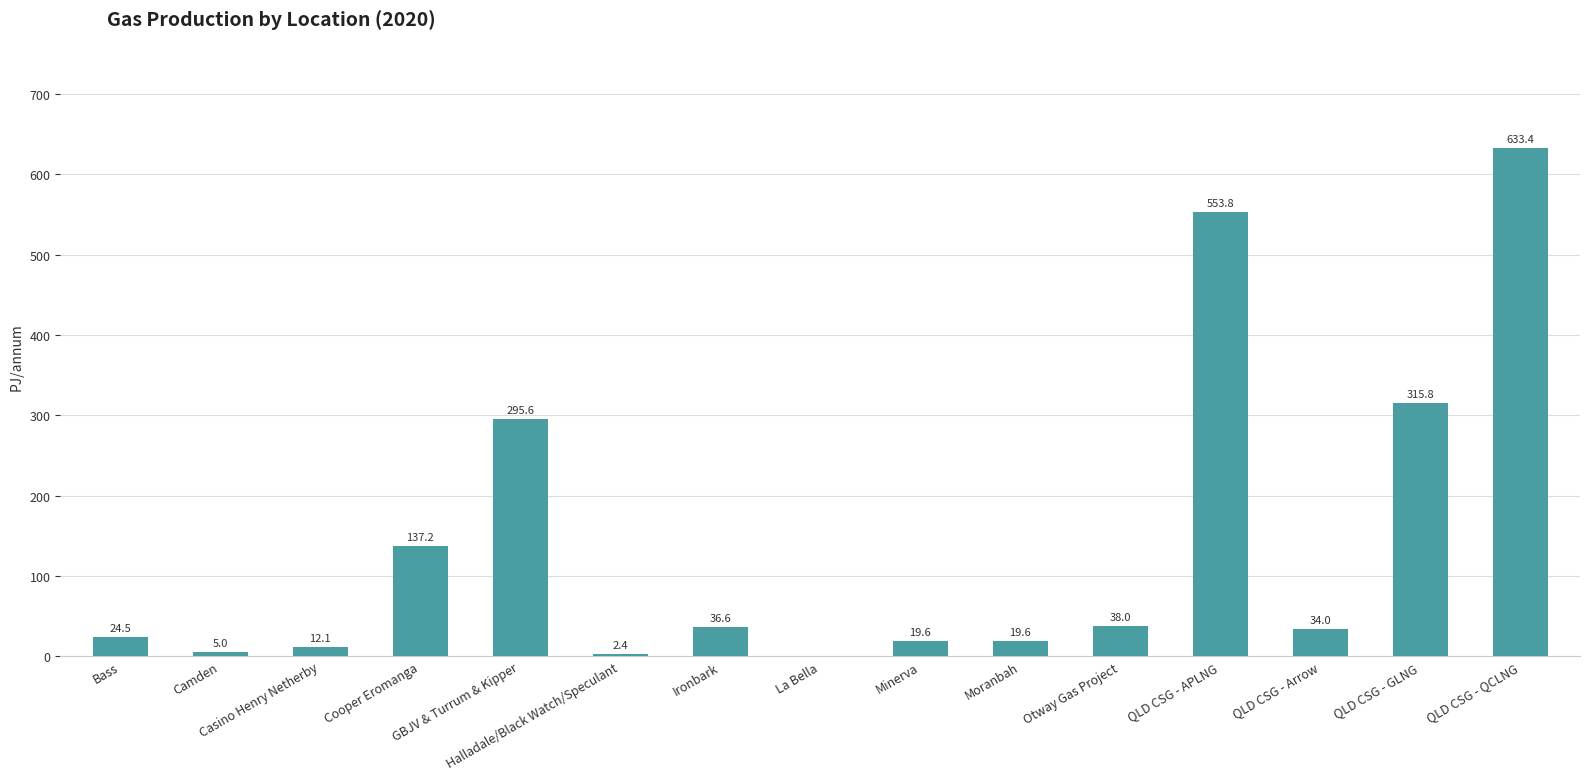

What is the maximum value shown in the chart?

633.4